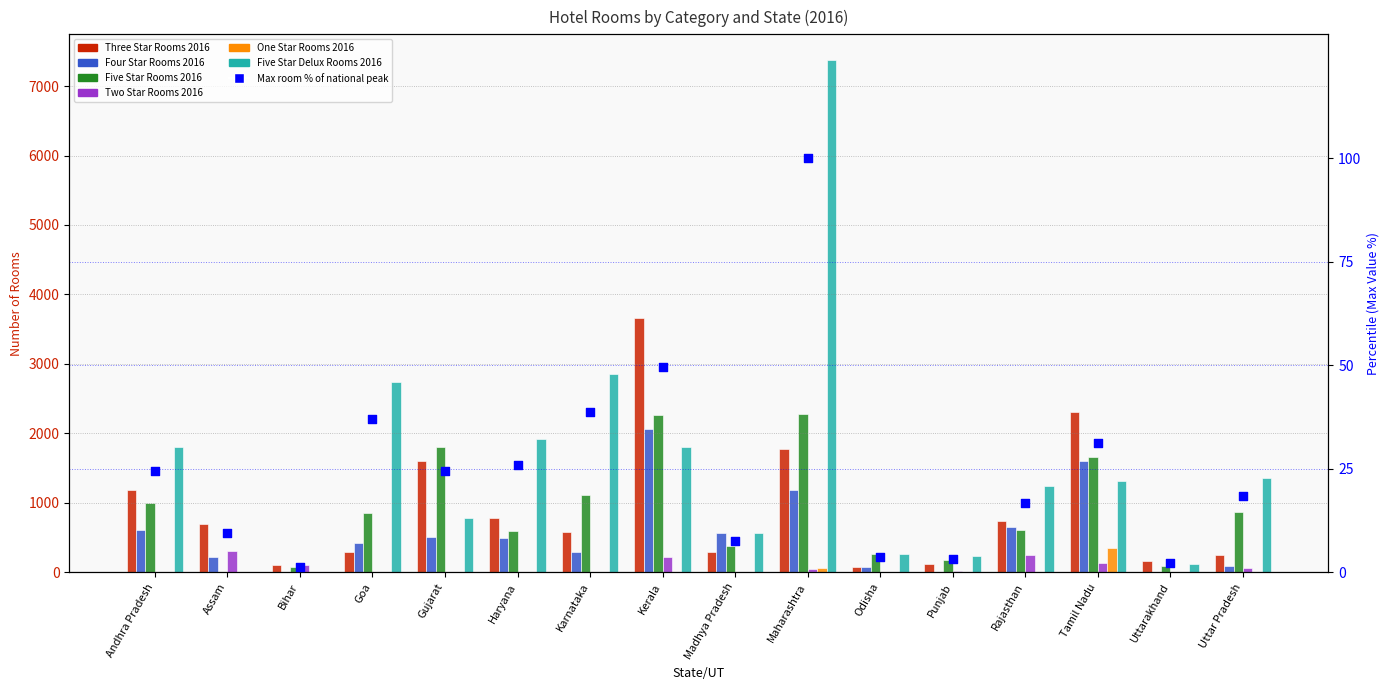

At which category is the sum across all series the highest?

Maharashtra